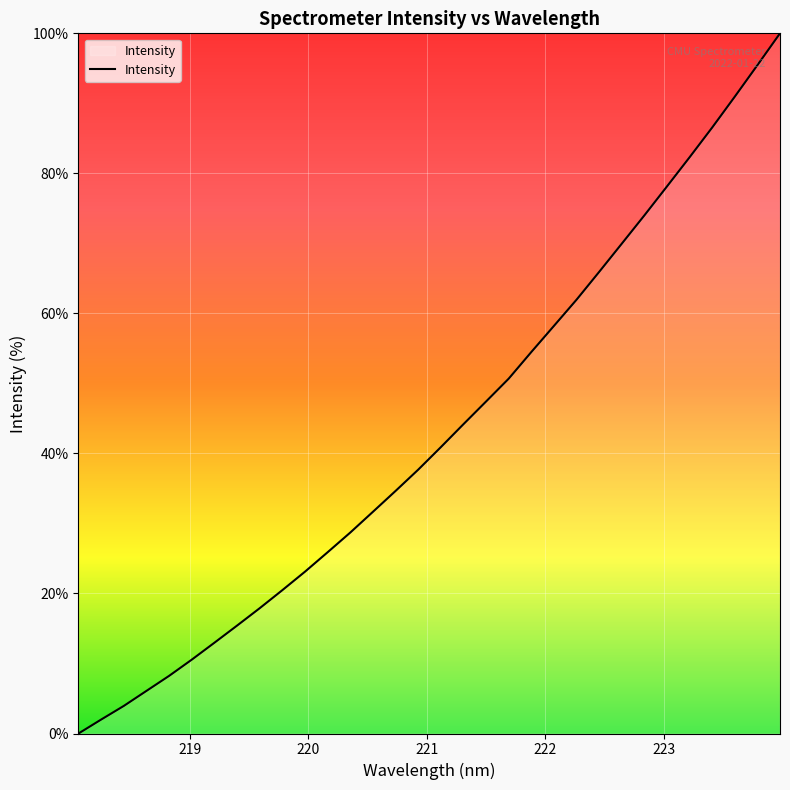

How many categories are shown in the chart?

32